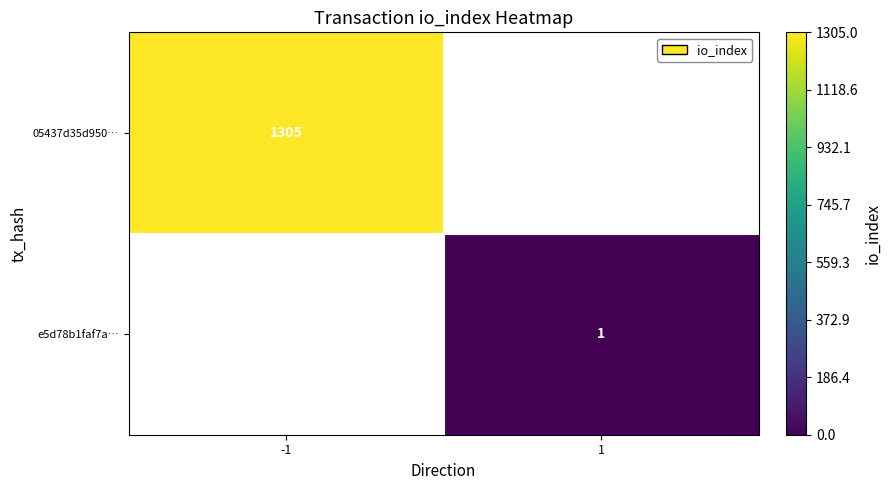

The value of 05437d35d950… at -1 is 637. True or false?

False